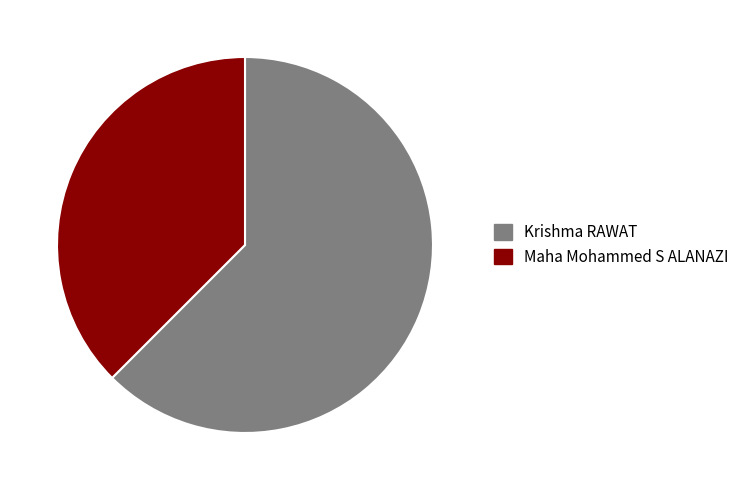

What is the smallest slice in the pie chart?

Maha Mohammed S ALANAZI